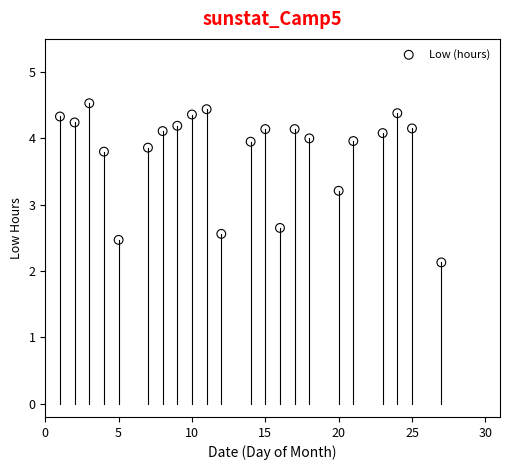

What Y value in the scatter plot is closest to 3?

3.2